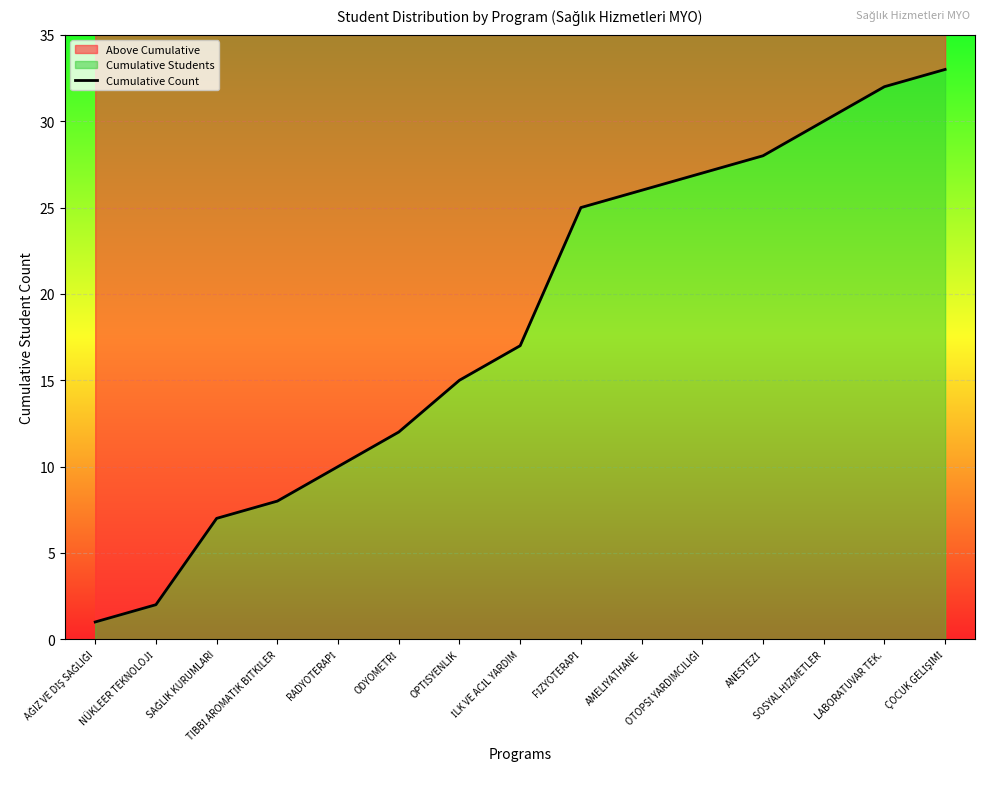

Where does the data first go above 17?

FİZYOTERAPİ